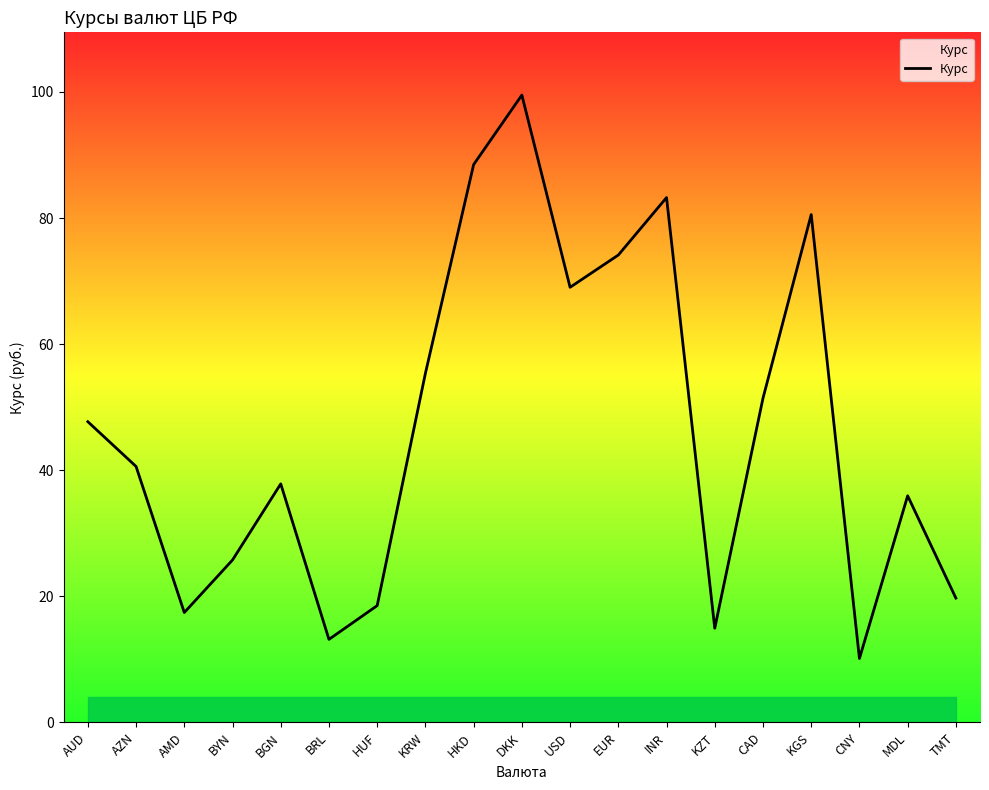

Between EUR and TMT, which is larger?

EUR